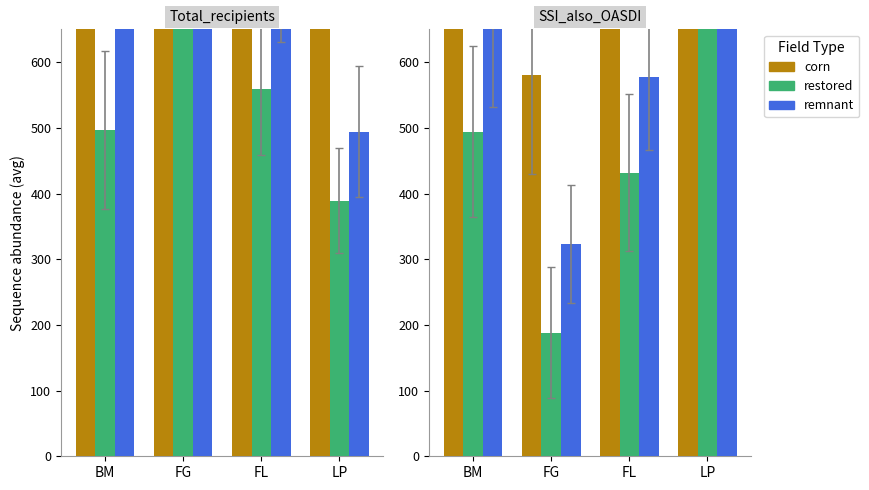

Where is remnant nearest to the value 1455?

BM